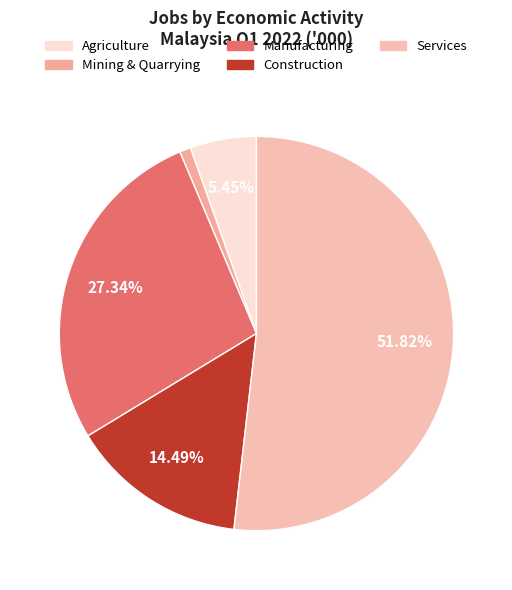

Which category accounts for the majority?

Services